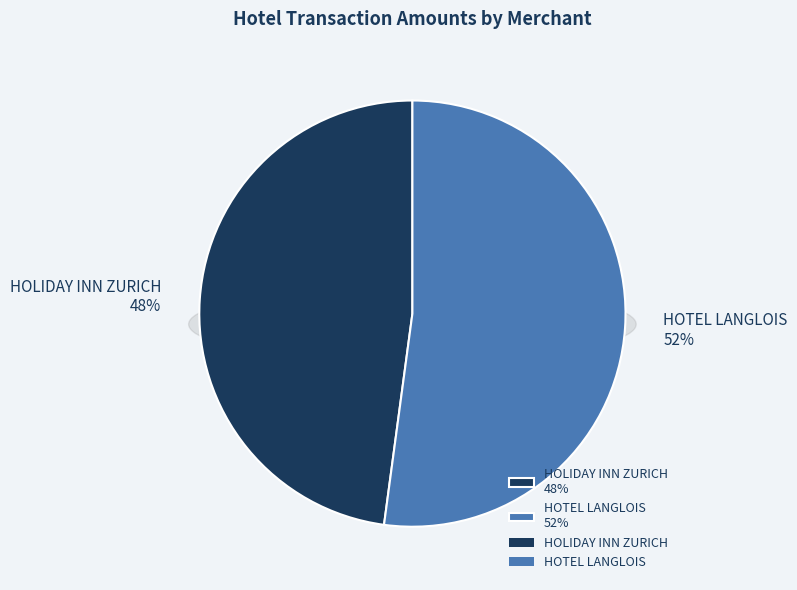

How many segments does this pie chart have?

2